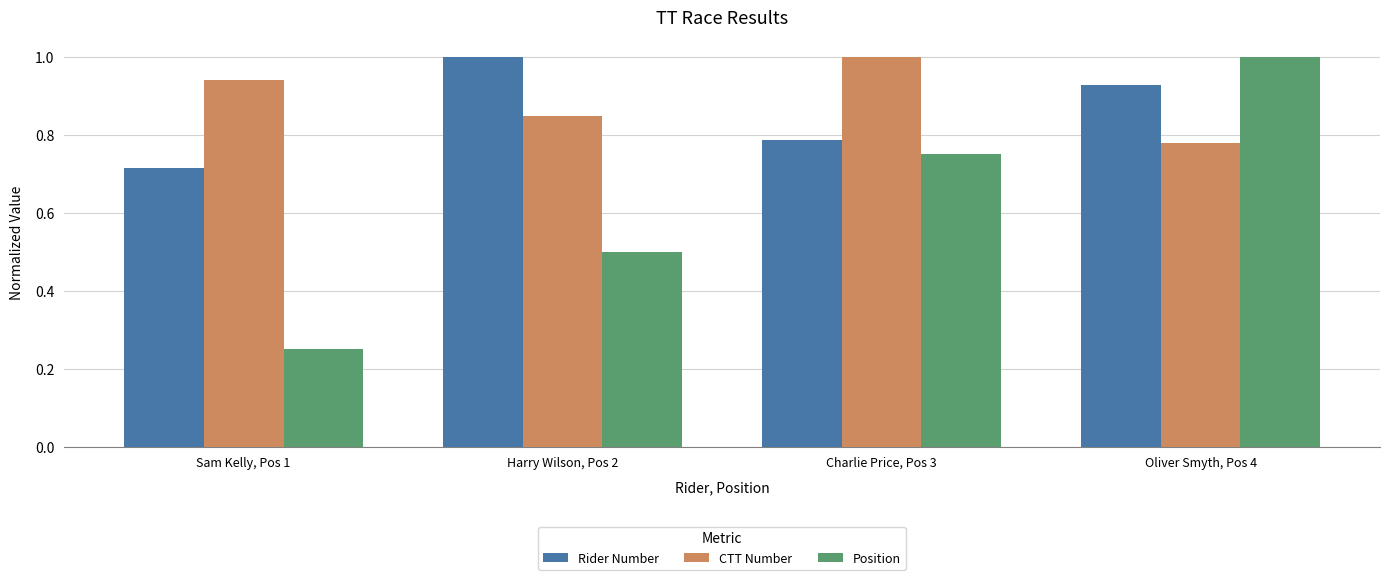

True or false: Rider Number has a value of 1.0 at Charlie Price, Pos 3.

False